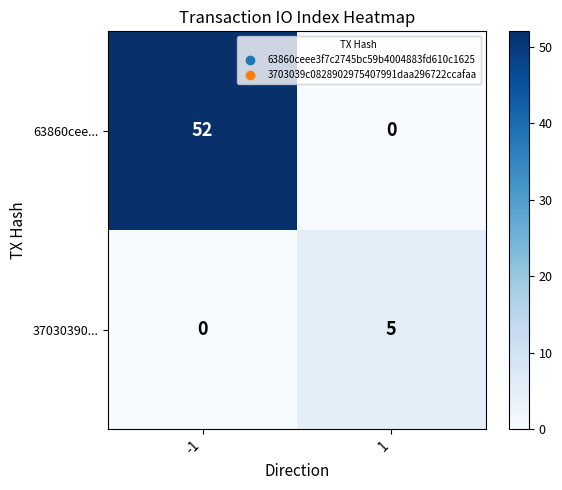

What is the total value across all series at 1?

5